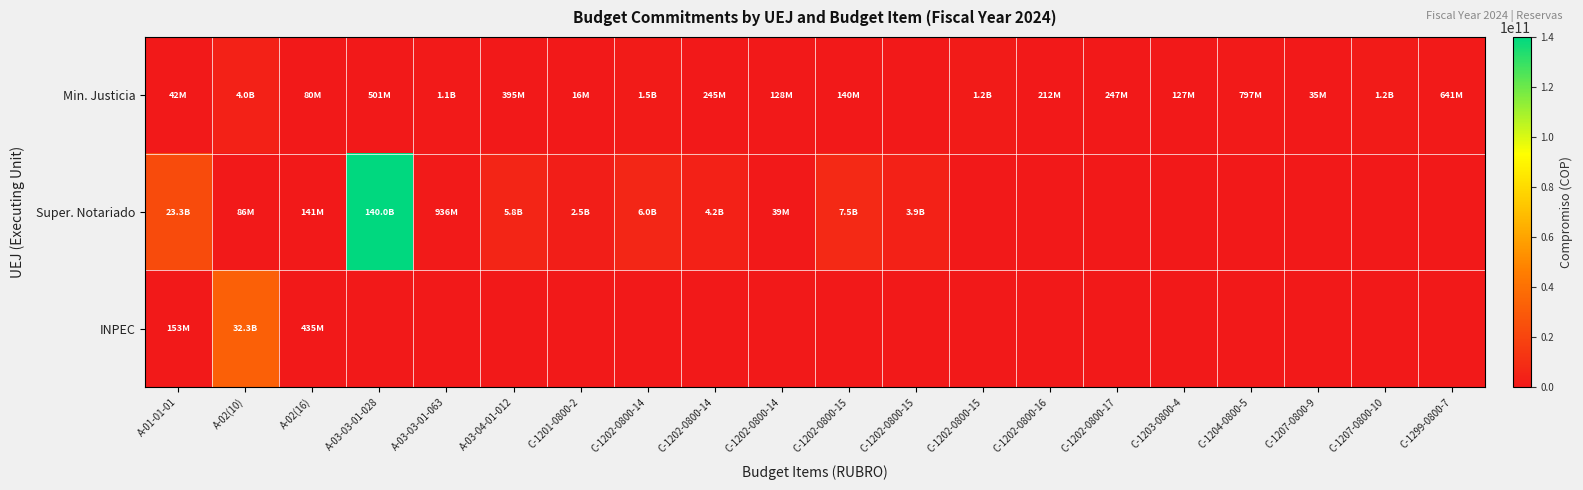

Reading right to left, what are all the values shown in this chart?

Min. Justicia: C-1299-0800-7=641470785.0	C-1207-0800-10=1239452025.0	C-1207-0800-9=34879668.0	C-1204-0800-5=797344682.0	C-1203-0800-4=127413928.0	C-1202-0800-17=247406139.0	C-1202-0800-16=212459786.0	C-1202-0800-15=1223008118.0	C-1202-0800-15=0.0	C-1202-0800-15=140000000.0	C-1202-0800-14=128363742.0	C-1202-0800-14=245250000.0	C-1202-0800-14=1500000000.0	C-1201-0800-2=16245679.0	A-03-04-01-012=394708551.0	A-03-03-01-063=1089366515.0	A-03-03-01-028=500579730.0	A-02(16)=80145464.0	A-02(10)=3956477817.4	A-01-01-01=42183624.0
Super. Notariado: C-1299-0800-7=0.0	C-1207-0800-10=0.0	C-1207-0800-9=0.0	C-1204-0800-5=0.0	C-1203-0800-4=0.0	C-1202-0800-17=0.0	C-1202-0800-16=0.0	C-1202-0800-15=0.0	C-1202-0800-15=3873854770.1	C-1202-0800-15=7501848541.1	C-1202-0800-14=39311127.1	C-1202-0800-14=4181436129.2	C-1202-0800-14=6015753555.1	C-1201-0800-2=2511019845.9	A-03-04-01-012=5831084639.7	A-03-03-01-063=936365073.3	A-03-03-01-028=140000000000.0	A-02(16)=140819521.0	A-02(10)=85609771.3	A-01-01-01=23333707690.0
INPEC: C-1299-0800-7=0.0	C-1207-0800-10=0.0	C-1207-0800-9=0.0	C-1204-0800-5=0.0	C-1203-0800-4=0.0	C-1202-0800-17=0.0	C-1202-0800-16=0.0	C-1202-0800-15=0.0	C-1202-0800-15=0.0	C-1202-0800-15=0.0	C-1202-0800-14=0.0	C-1202-0800-14=0.0	C-1202-0800-14=0.0	C-1201-0800-2=0.0	A-03-04-01-012=0.0	A-03-03-01-063=0.0	A-03-03-01-028=0.0	A-02(16)=435476412.4	A-02(10)=32347889462.3	A-01-01-01=152866949.0